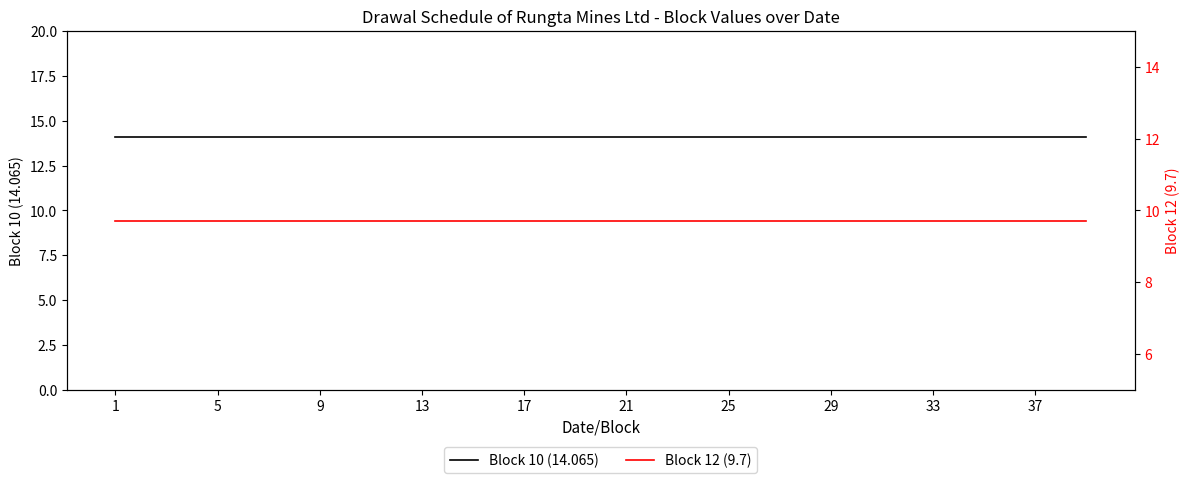

Which category has the highest value in the Block 12 (9.7) series?

1